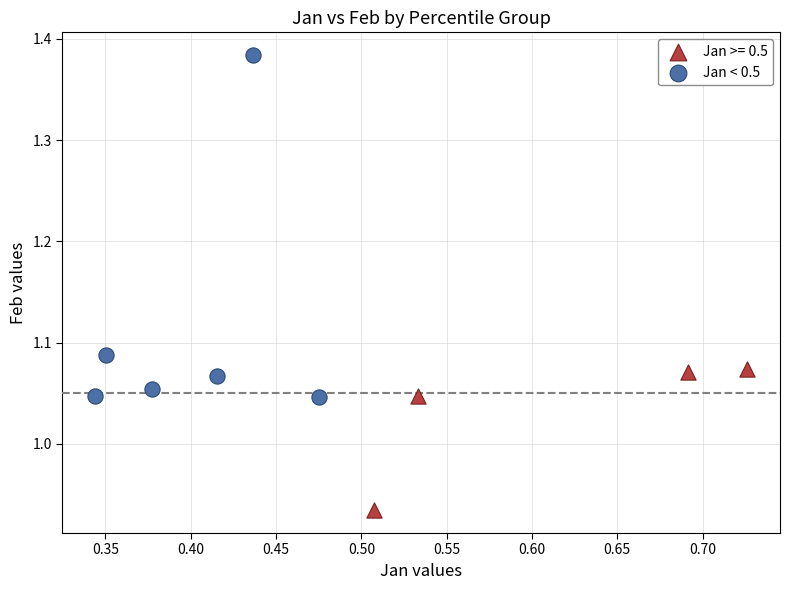

Which series has the widest spread of Y values?

Jan < 0.5